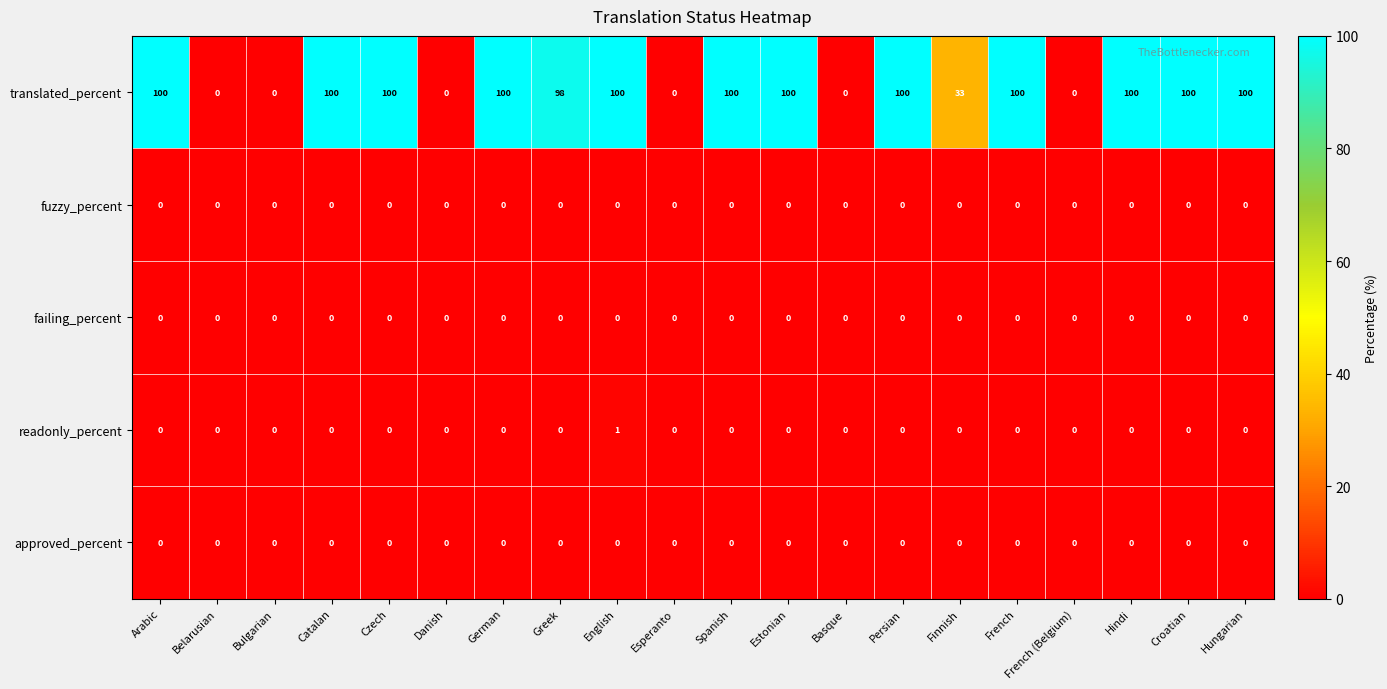

What is the difference between the highest and lowest values at Spanish?

100